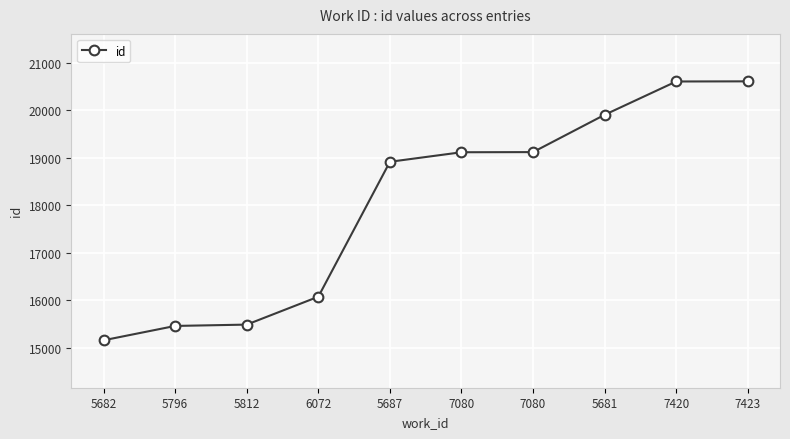

At which label is the value closest to 17885?

5687